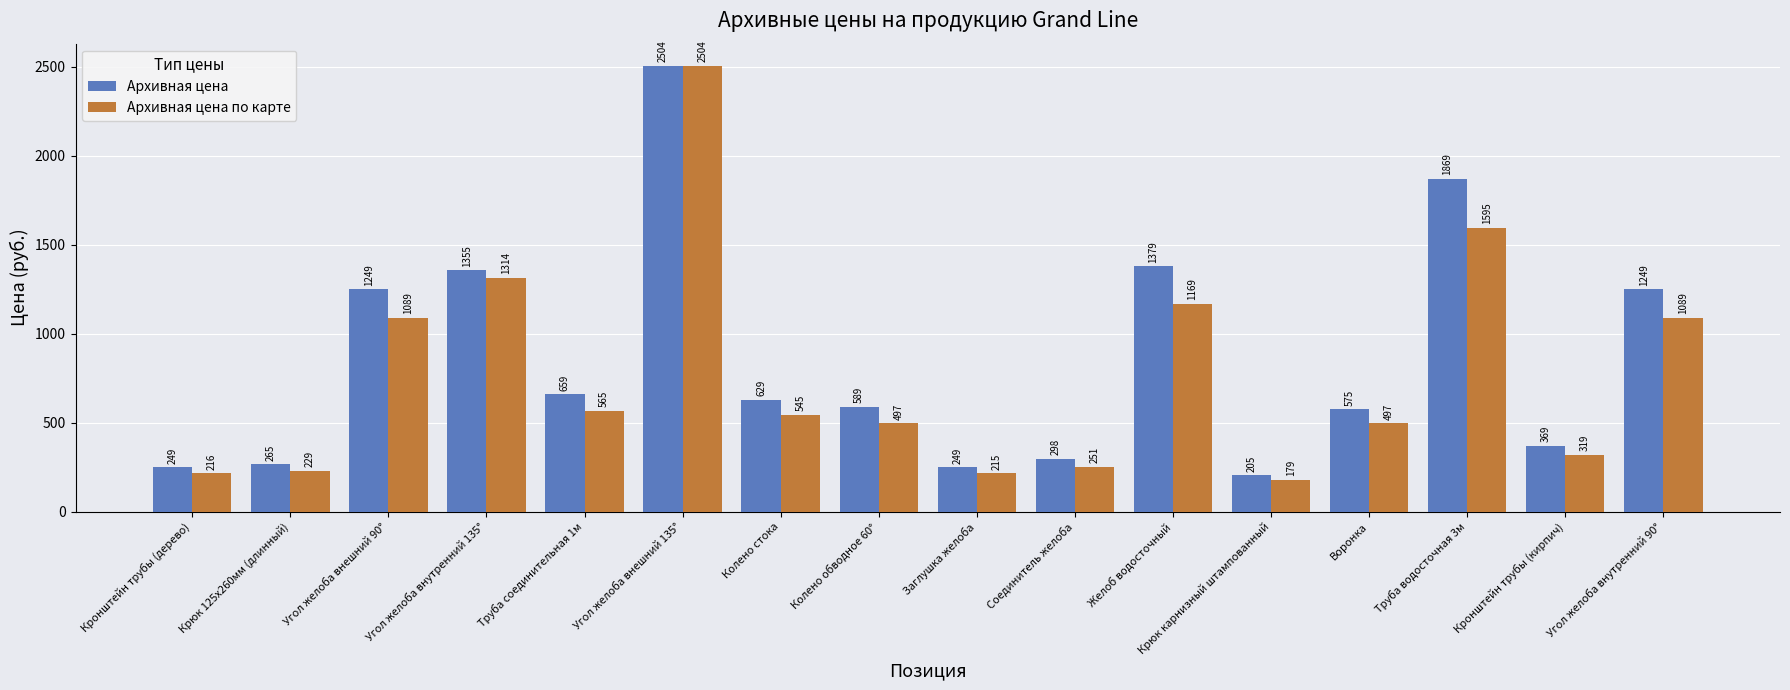

At Колено обводное 60°, list the series in order from smallest to largest.

Архивная цена по карте, Архивная цена